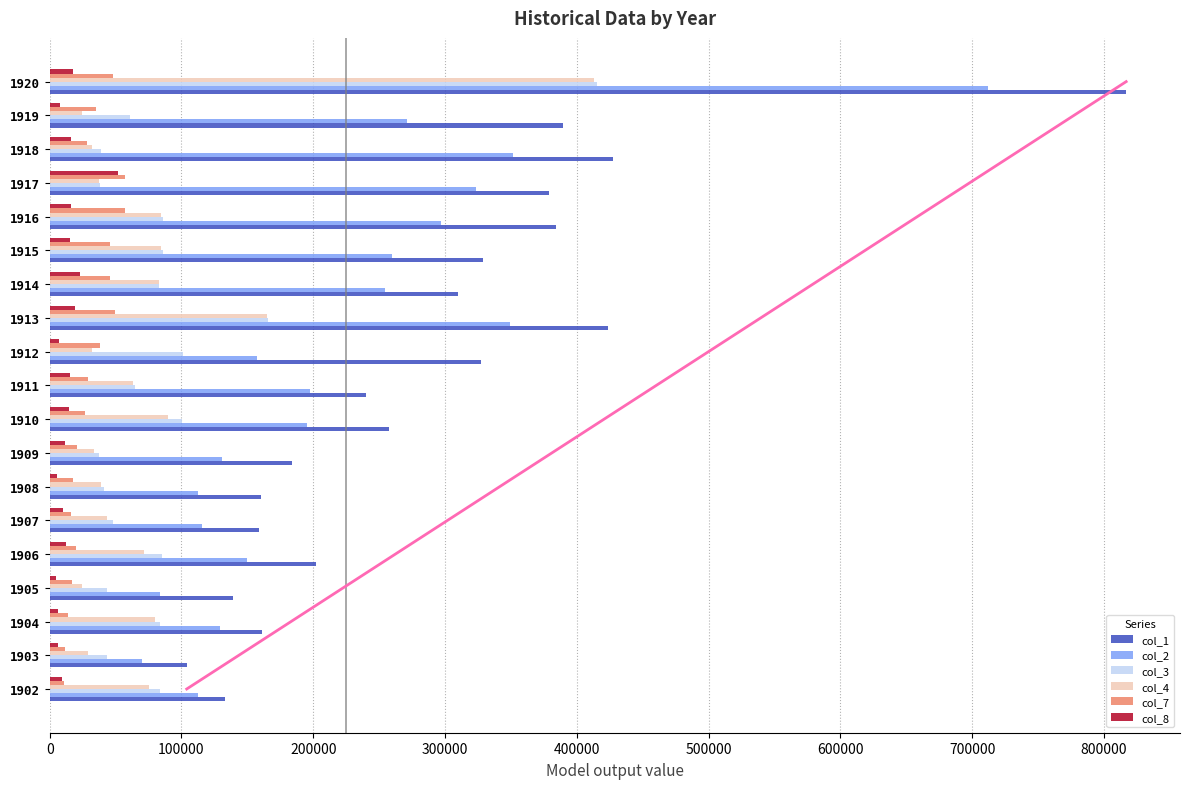

How many groups of bars are there?

19